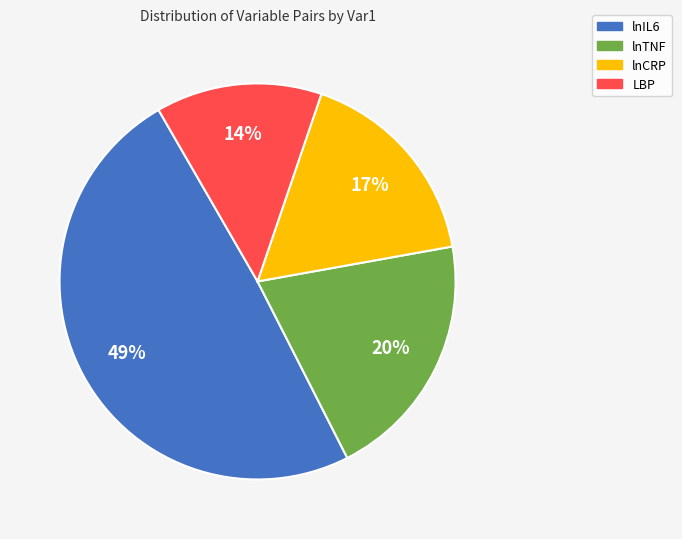

Which has a higher value, LBP or lnIL6?

lnIL6